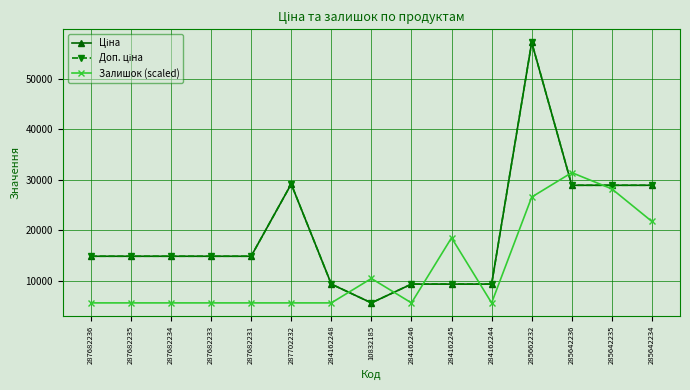

List the series in order of their peak value, lowest first.

Залишок (scaled), Ціна, Доп. ціна